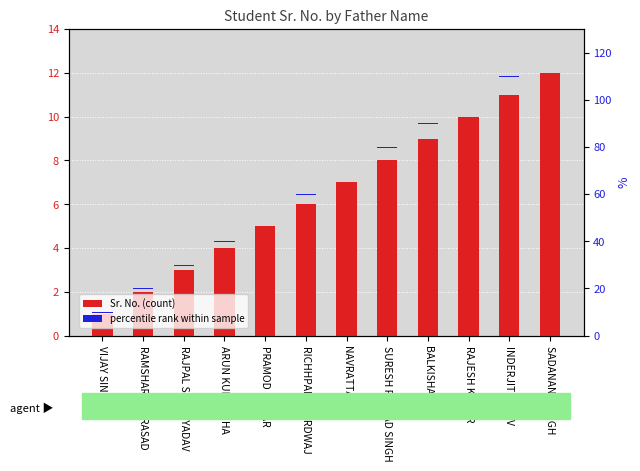

Is the value of percentile rank within sample at RAJPAL SINGH YADAV greater than the value of Sr. No. (count) at BALKISHAN?

No